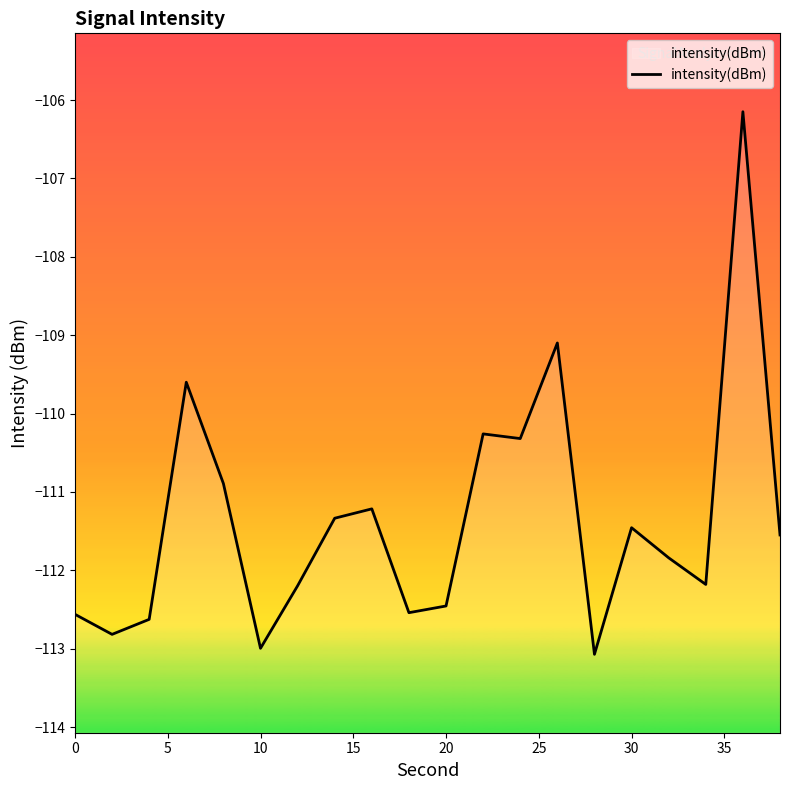

Is it true that the value at 30 is -111.5?

True